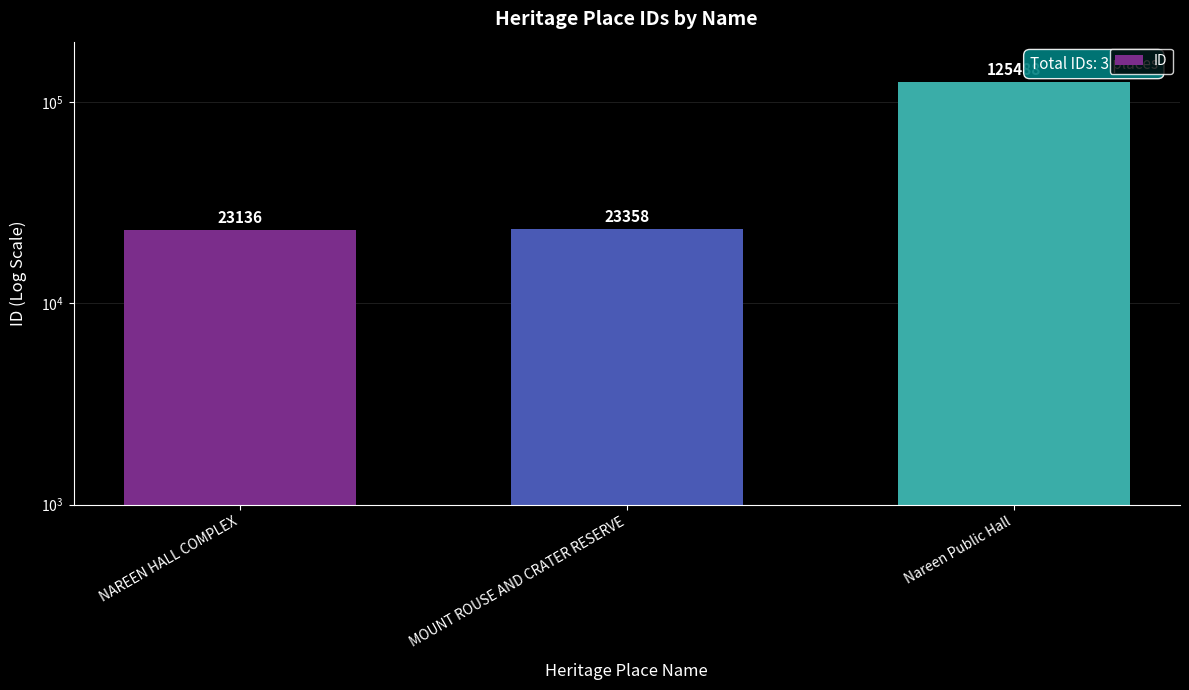

What is the value of the 3rd bar from the left?

125488